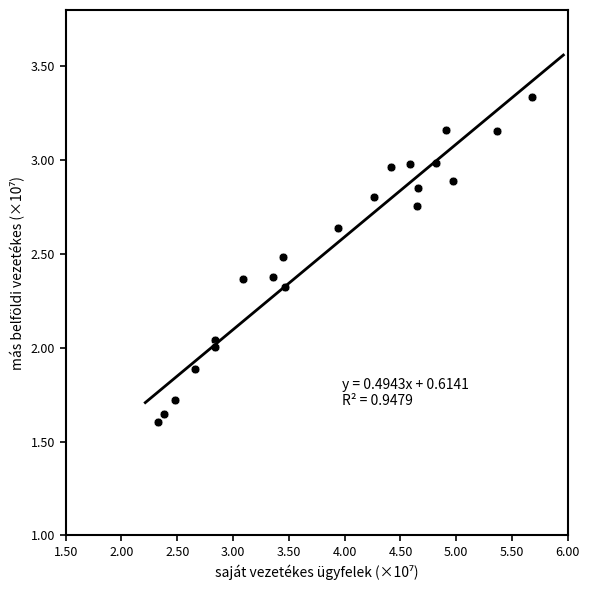

What is the range of Y values (max minus min)?

1.7